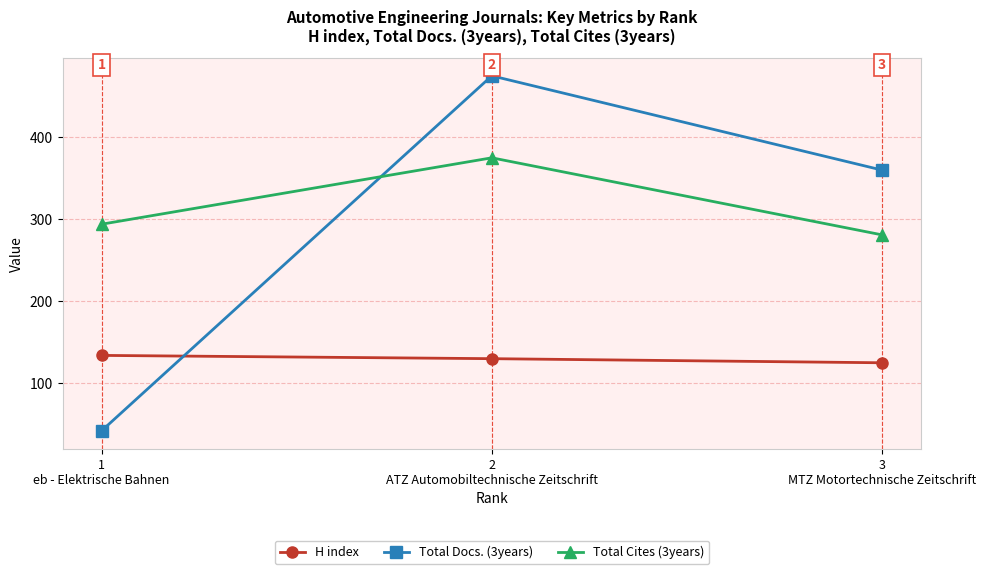

What is the label of the 3rd point from the left?

3
MTZ Motortechnische Zeitschrift